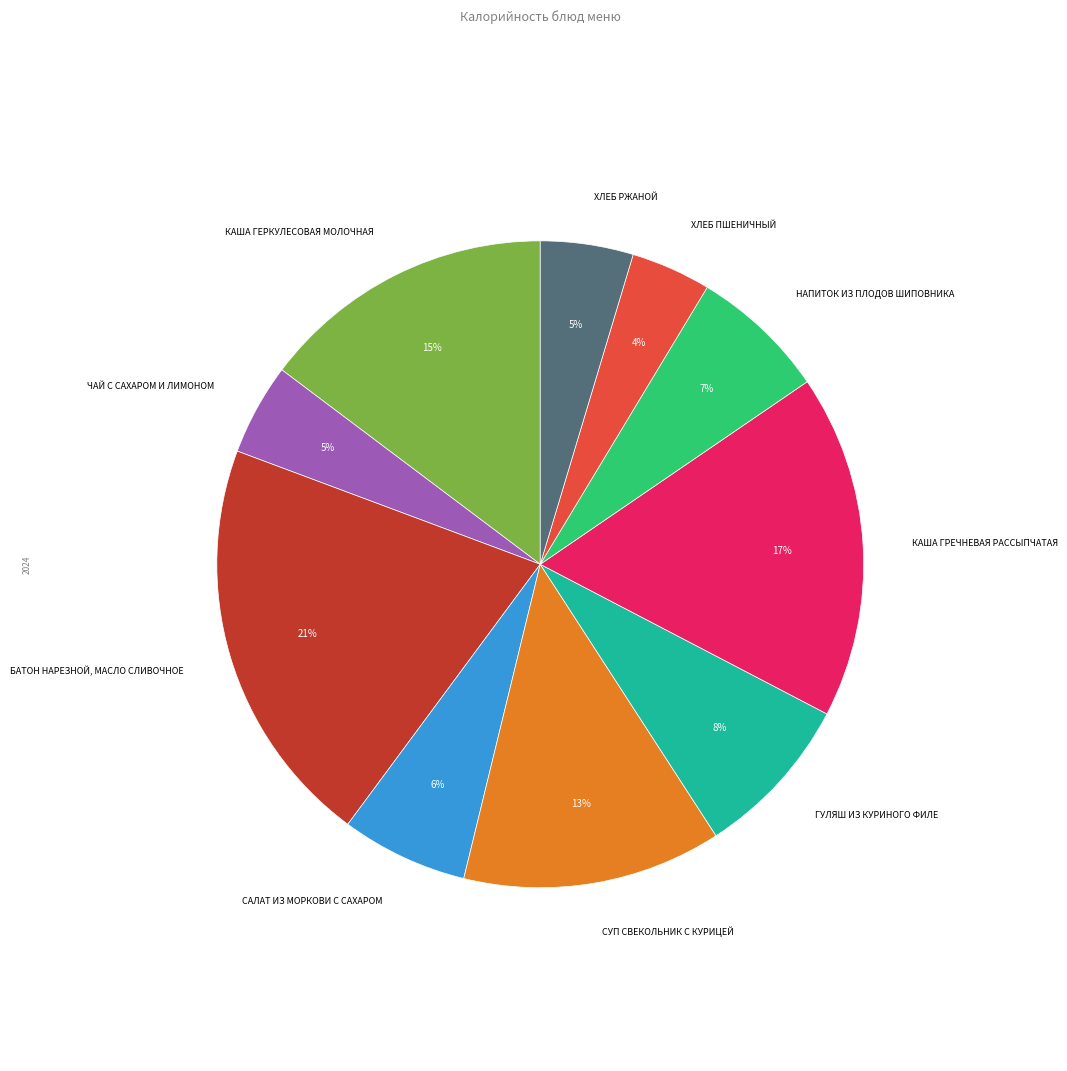

Does any single category account for the majority?

No